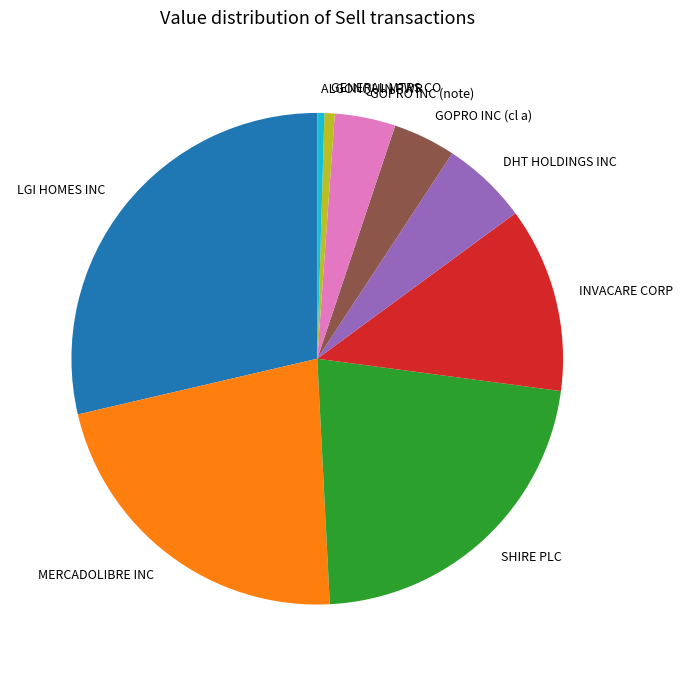

What is the largest slice in the pie chart?

LGI HOMES INC